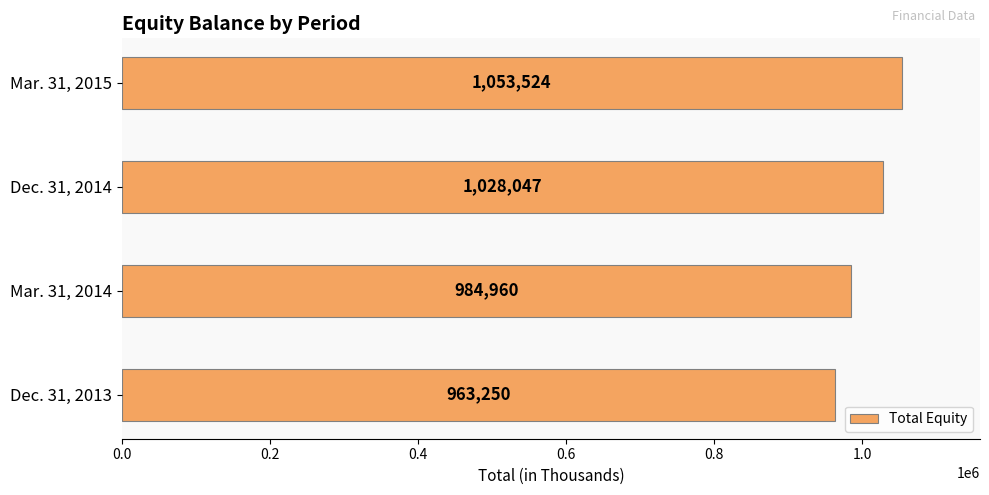

Reading top to bottom, list all the values displayed in this chart.

1053524	1028047	984960	963250